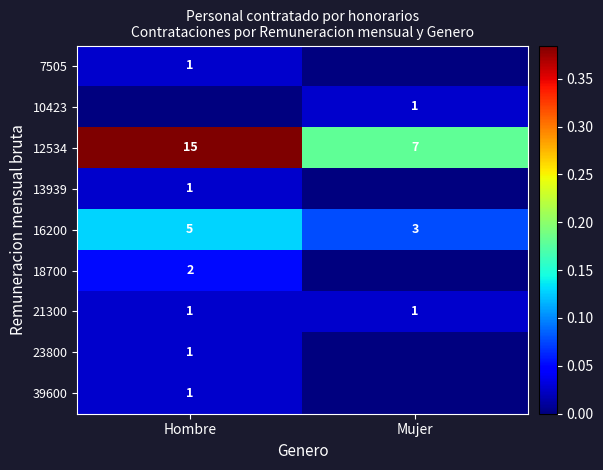

The value of 18700 at Hombre is 2. True or false?

True